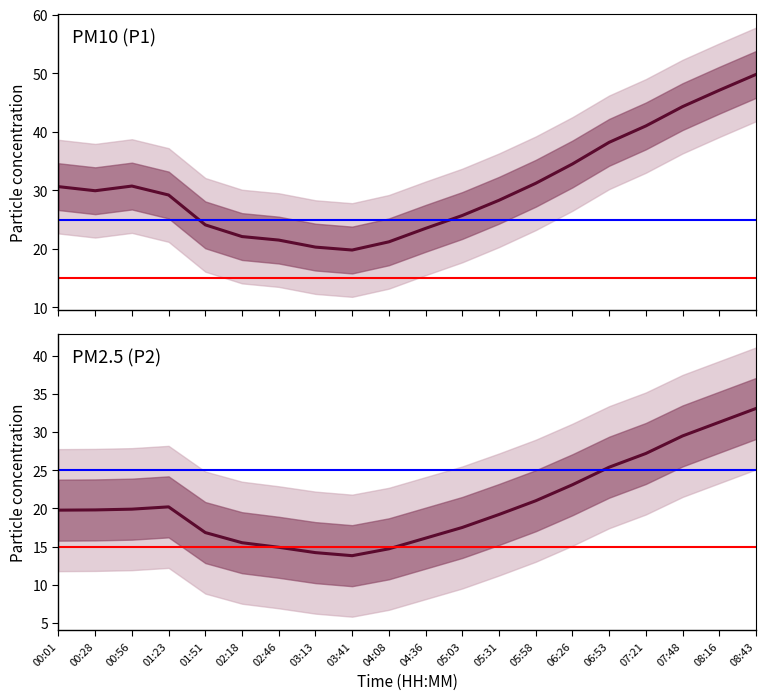

What is the lowest value of the P1 series?

19.8